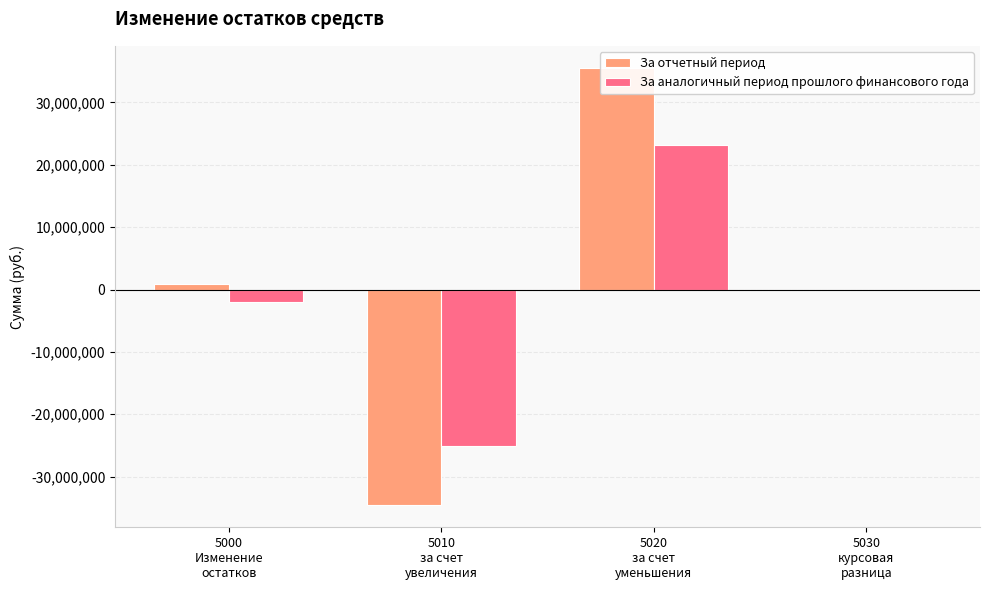

What is the minimum value for За отчетный период?

-34607903.7